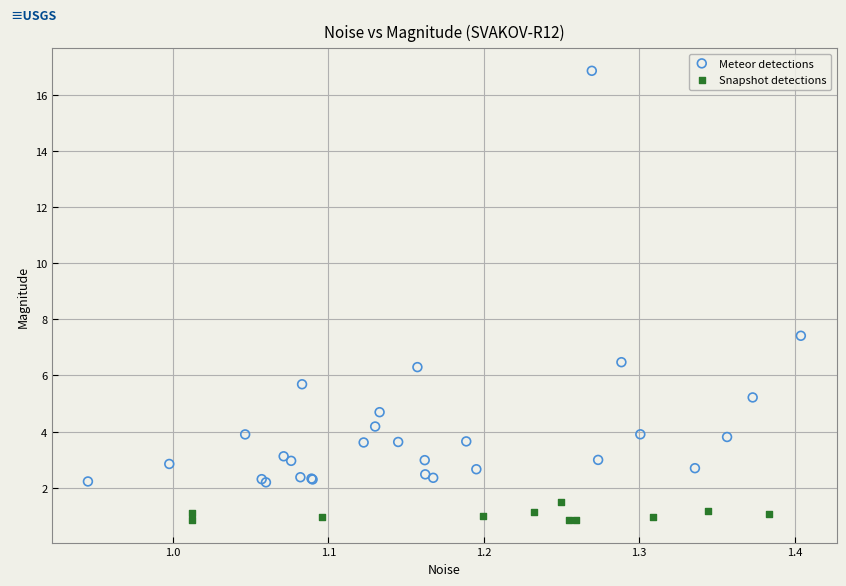

What are all the series names shown in the legend?

Meteor detections, Snapshot detections